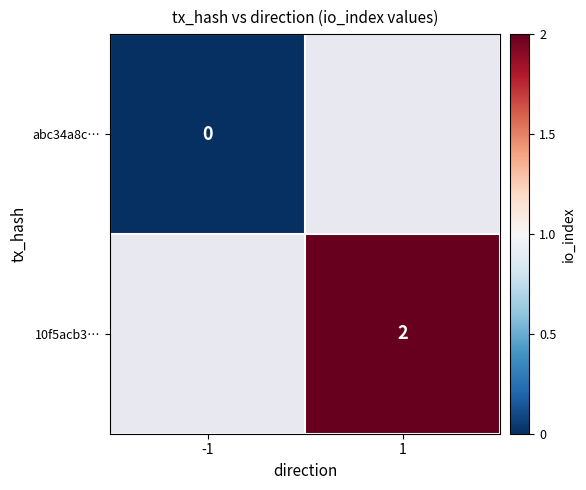

The 10f5acb3… series shows 3 at 1. True or false?

False